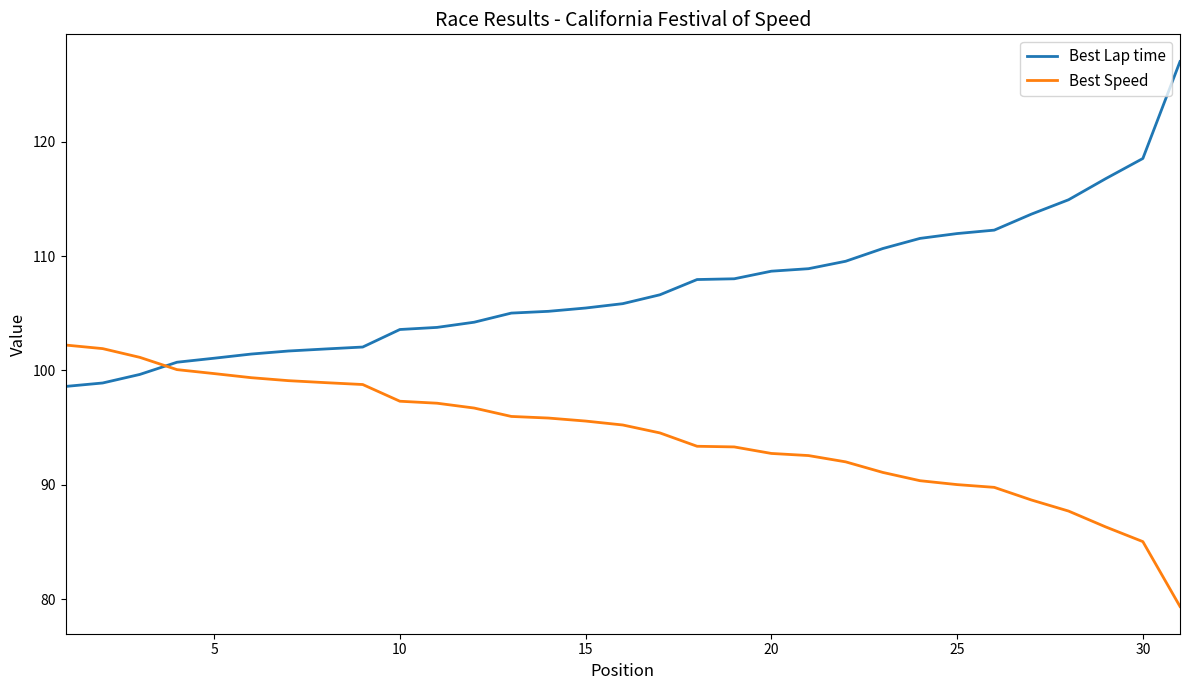

What is the minimum value for Best Lap time?

98.6